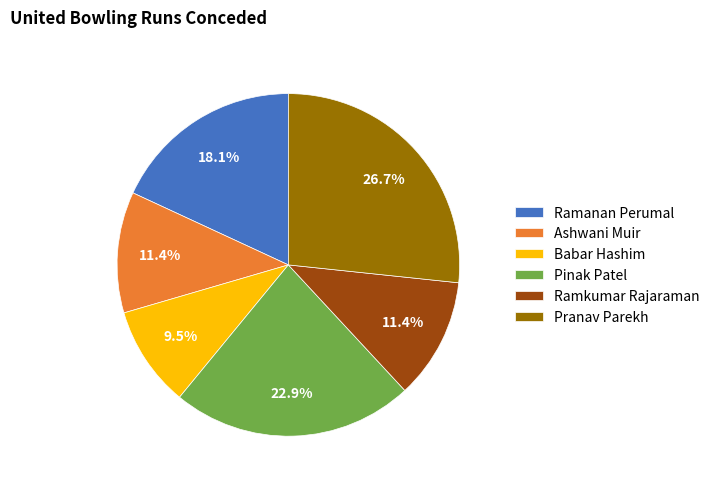

Is there a majority slice in this chart?

No